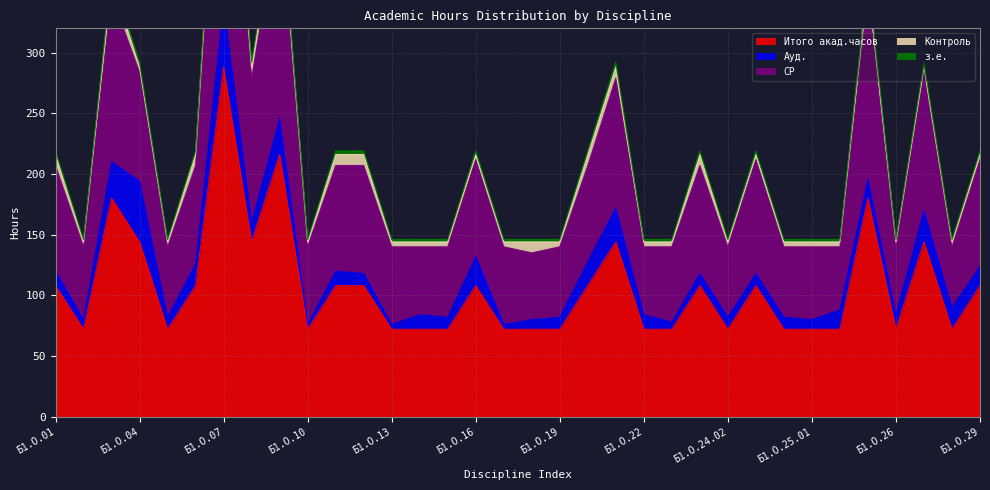

What is the highest value of the Итого акад.часов series?

288